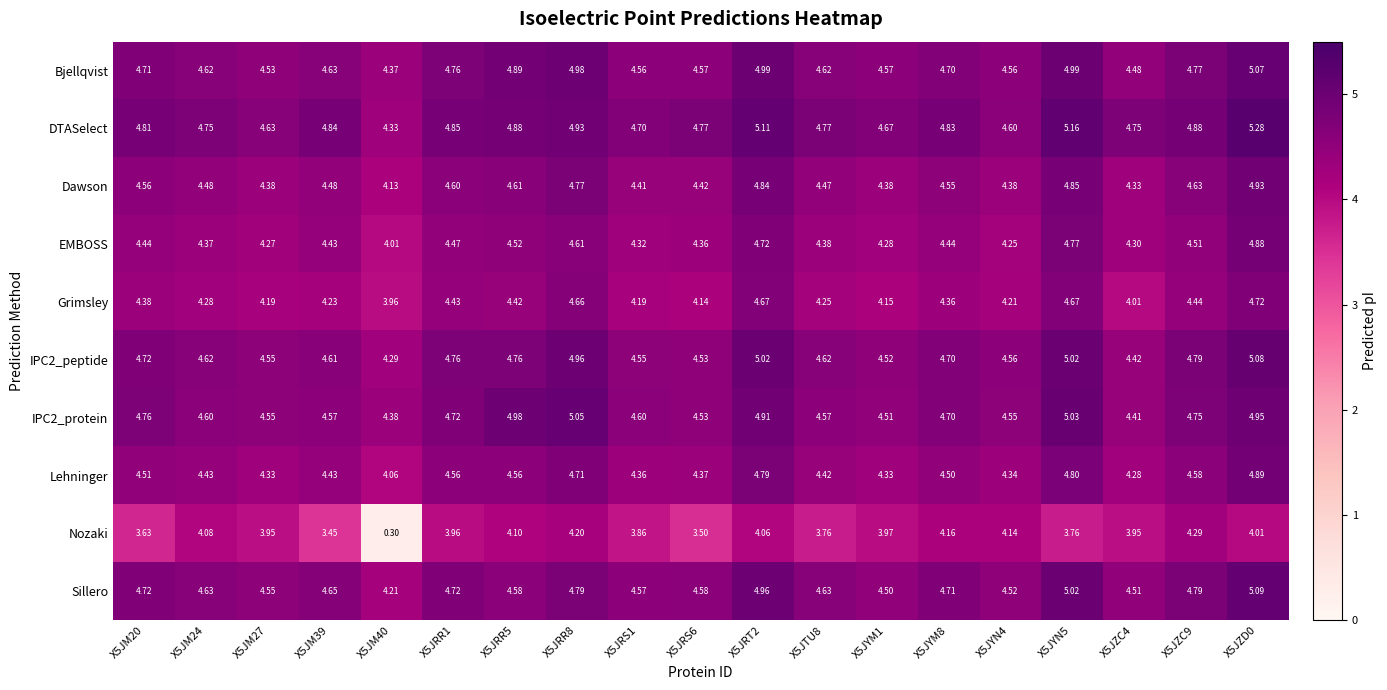

Which series changed the most between X5JM27 and X5JYM8?

Nozaki